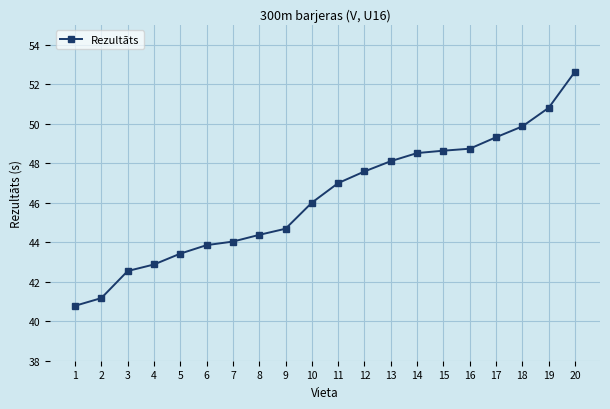

What is the sum of the values at 7 and 15?

92.7